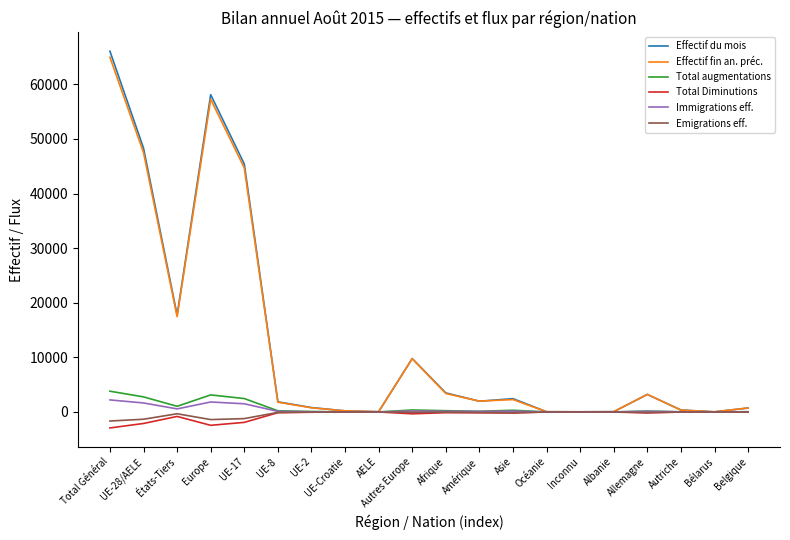

At which category is the sum across all series the highest?

Total Général